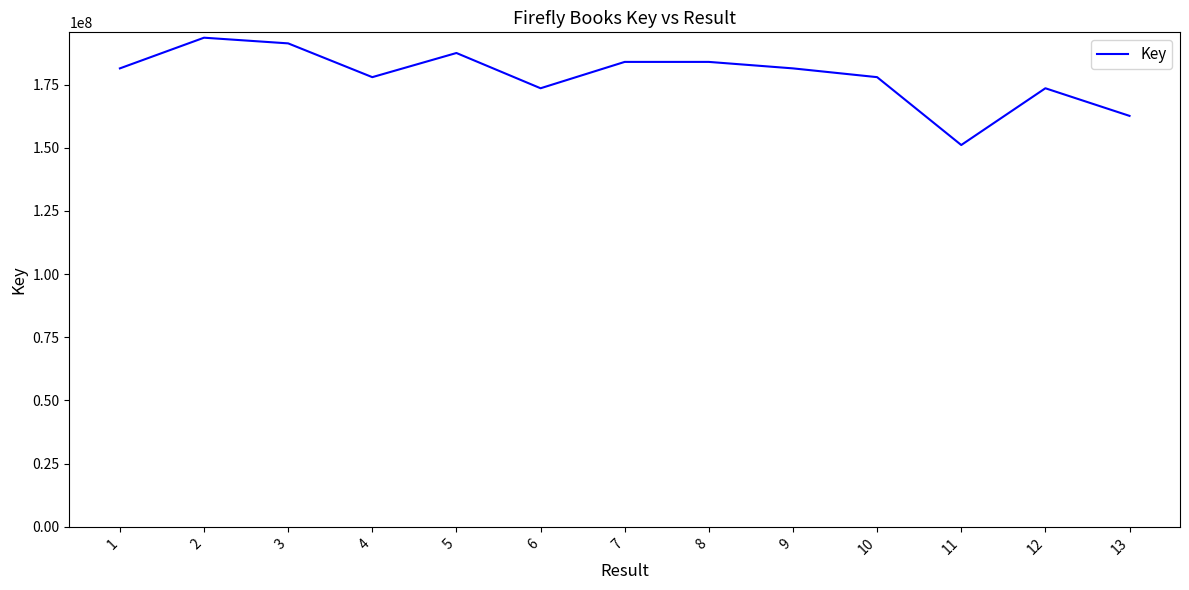

What is the change in value from 4 to 7?

+6035196